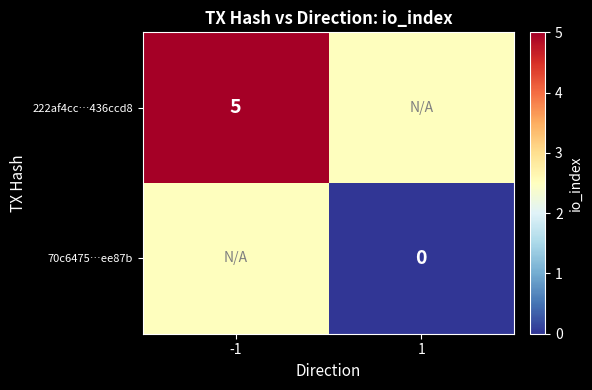

True or false: 222af4cc…436ccd8 has a value of 5.0 at -1.

True